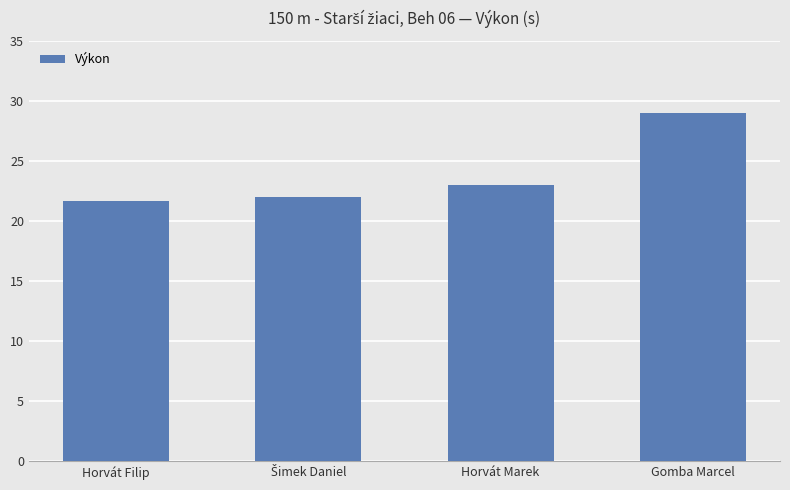

Does the chart contain any negative values?

No